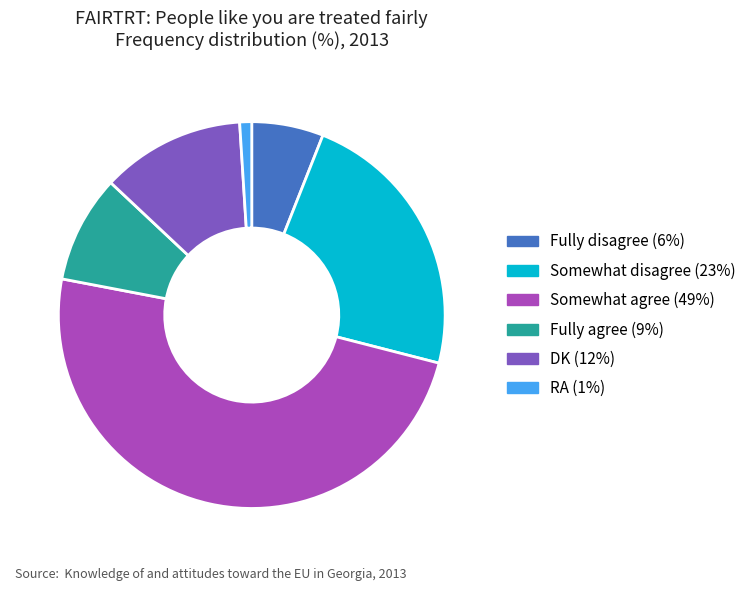

What is the ratio of the value at Somewhat disagree to the value at Somewhat agree?

0.5